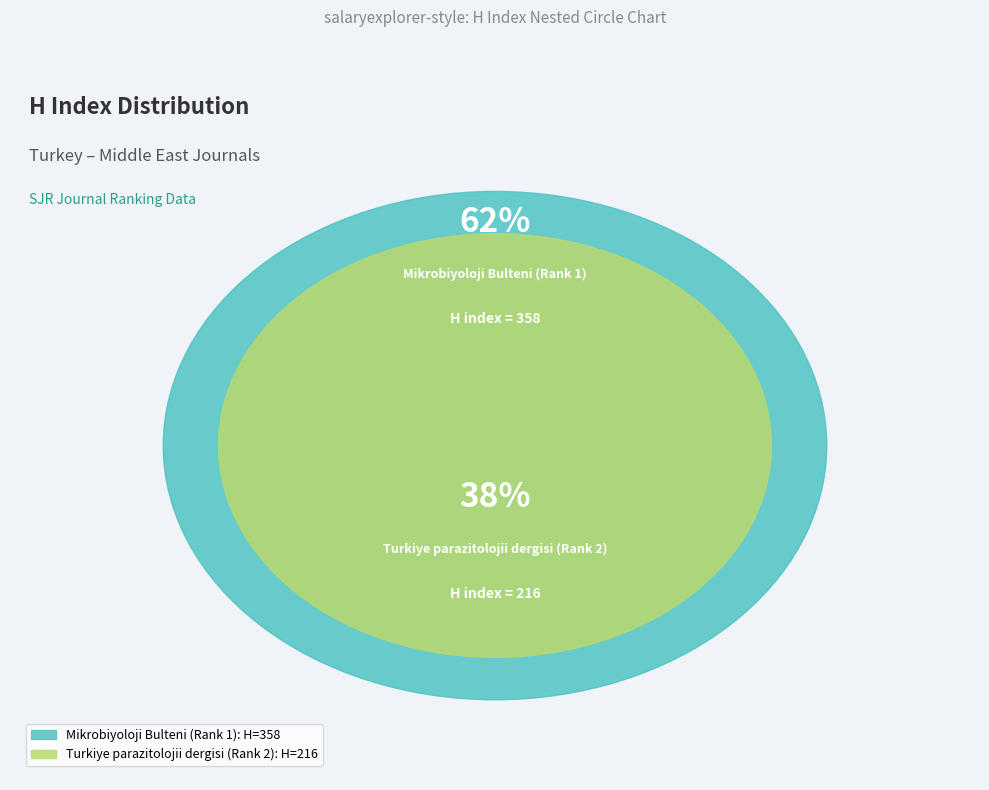

What is the ratio of the value at Turkiye parazitolojii dergisi (Rank 2) to the value at Mikrobiyoloji Bulteni (Rank 1)?

0.6